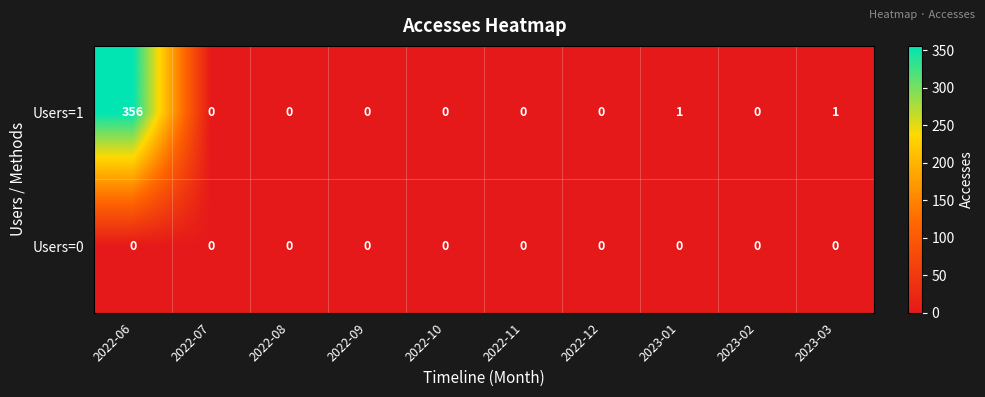

Reading left to right, extract all data points from this chart.

Users=1: 356	0	0	0	0	0	0	1	0	1
Users=0: 0	0	0	0	0	0	0	0	0	0